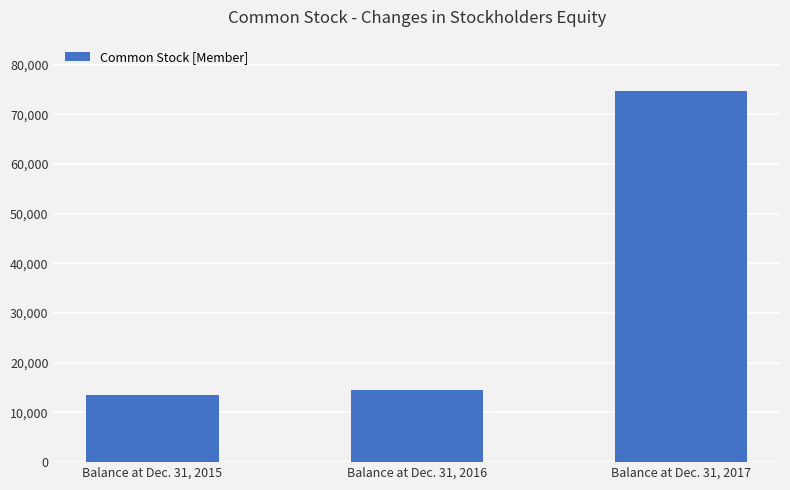

What is the average value?

34212